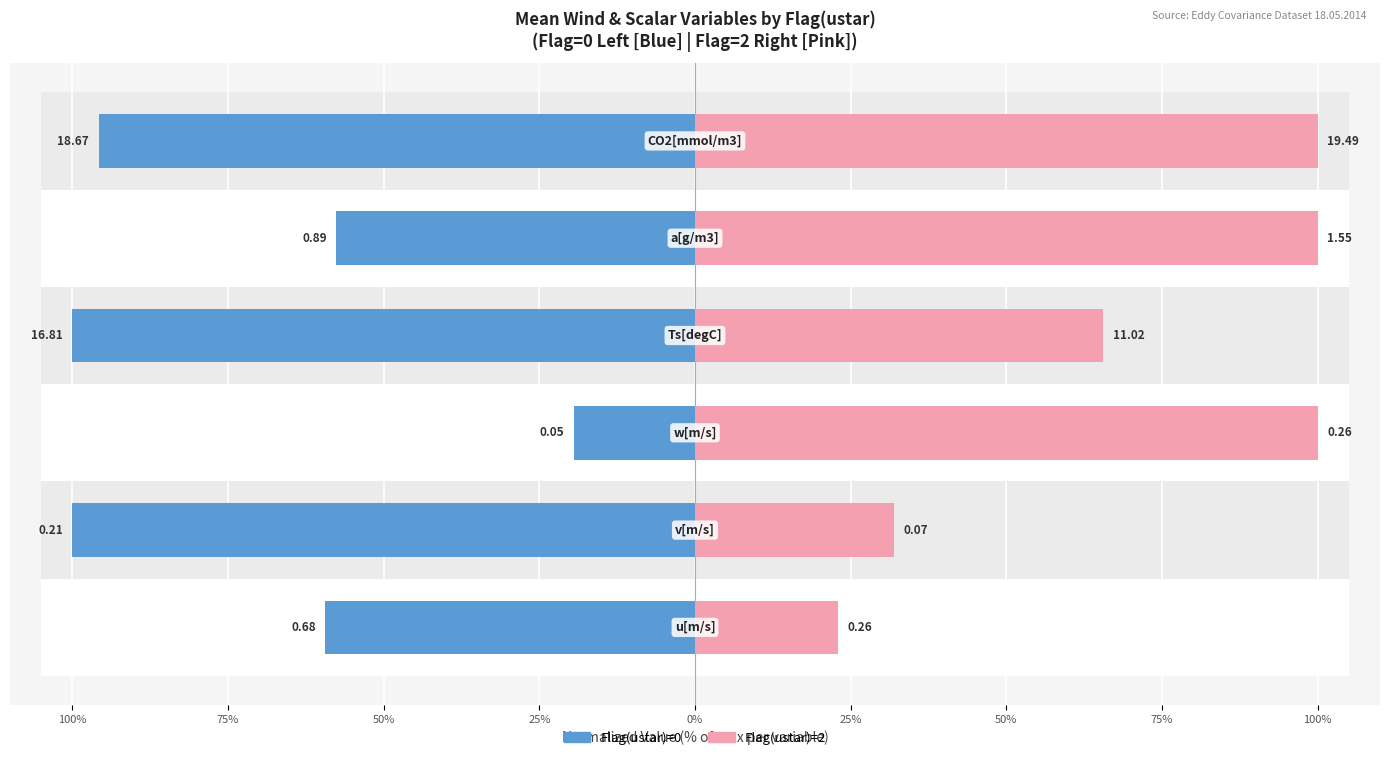

What is the average value of the Flag(ustar)=0 series?

-72.0